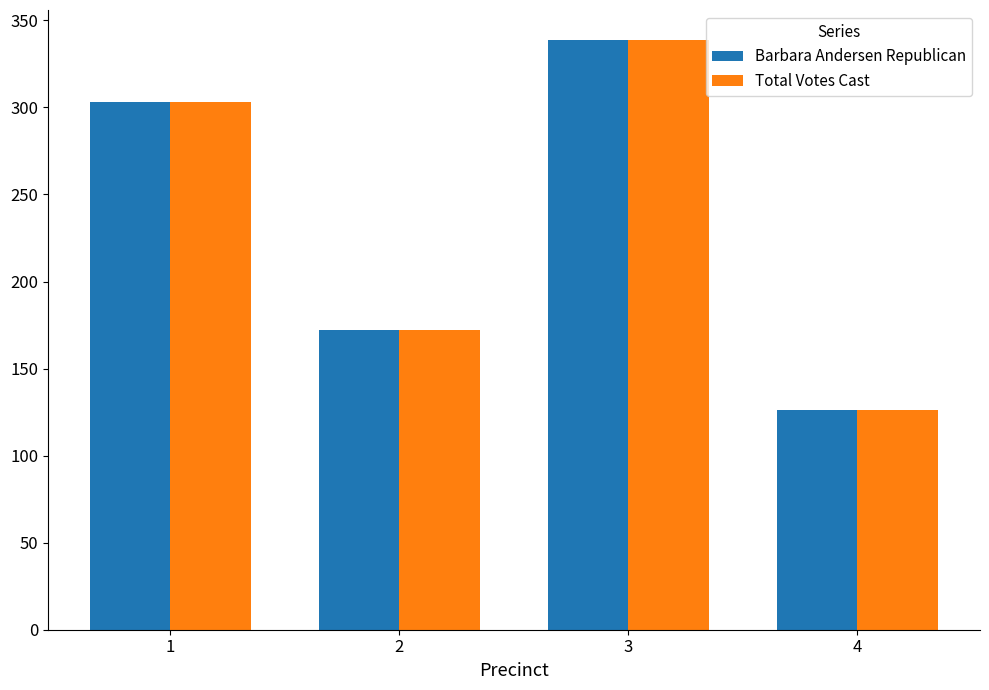

What is the minimum value for Barbara Andersen Republican?

126